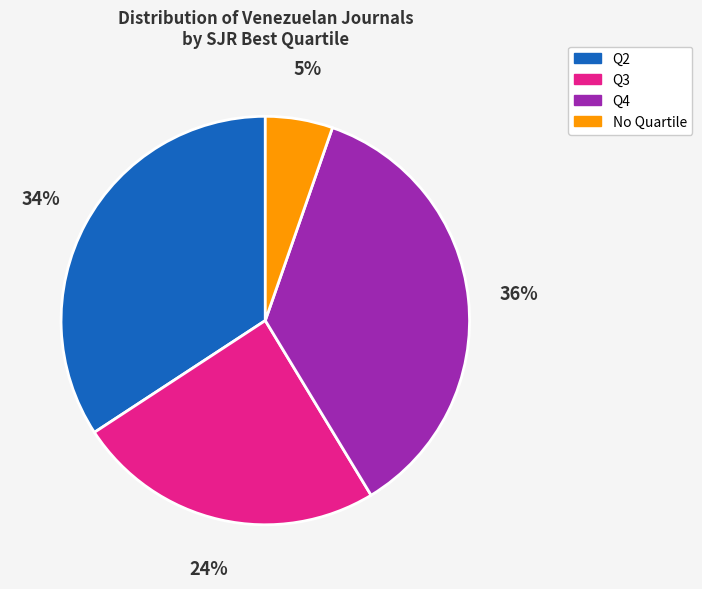

Is there any slice that represents more than half of the pie?

No